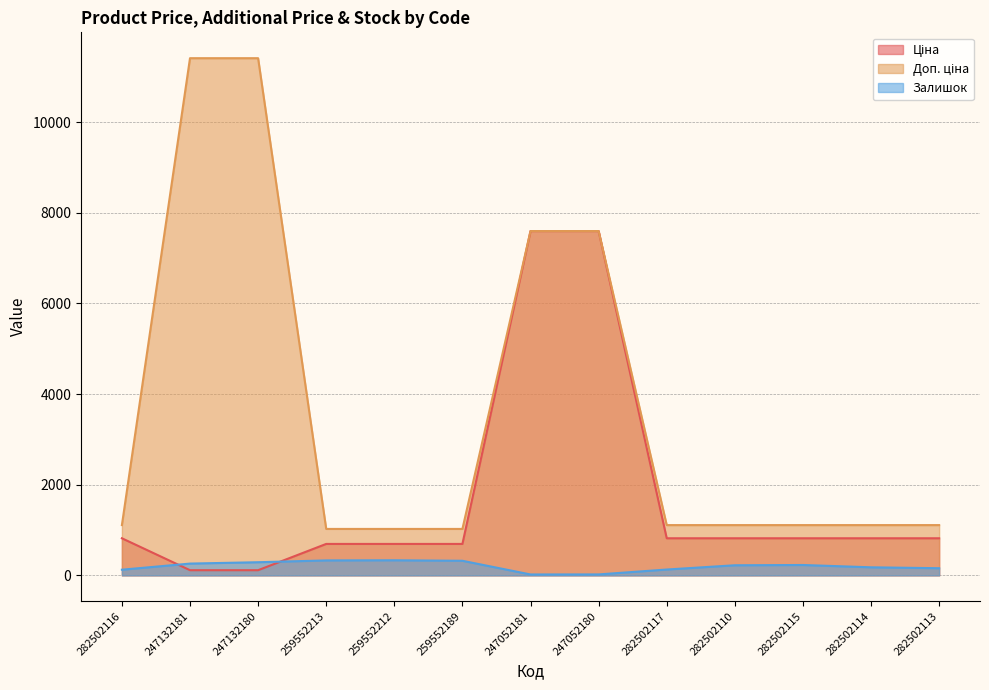

Which series has the widest spread of values?

Доп. ціна